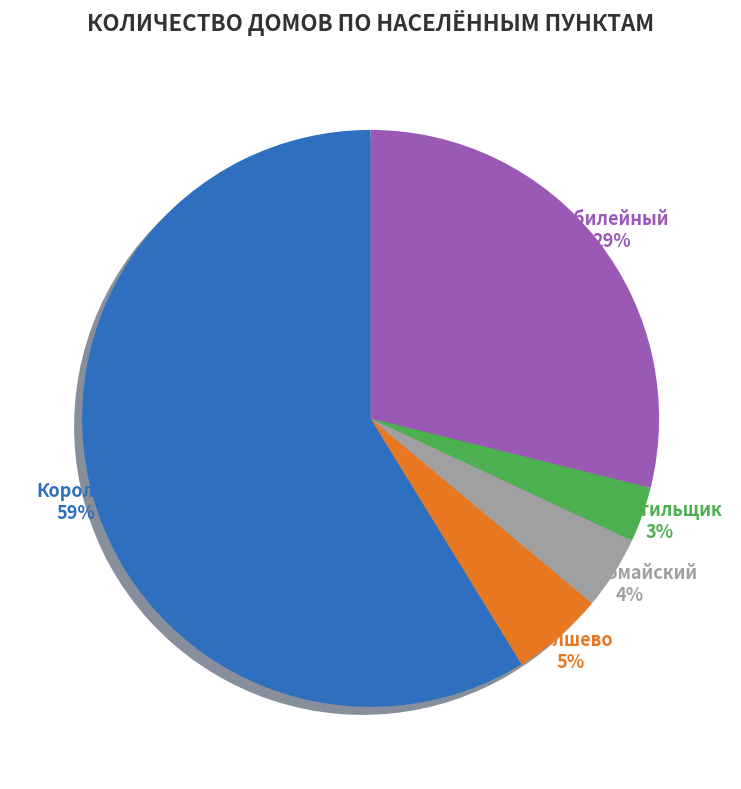

The Первомайский slice represents 4% of the pie. True or false?

True